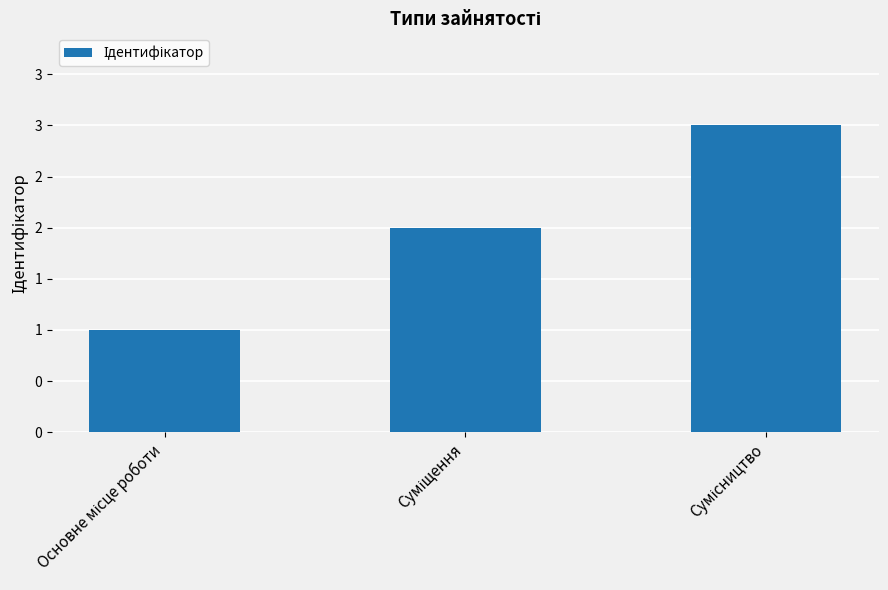

Rank the categories by value from highest to lowest.

Сумісництво, Суміщення, Основне місце роботи